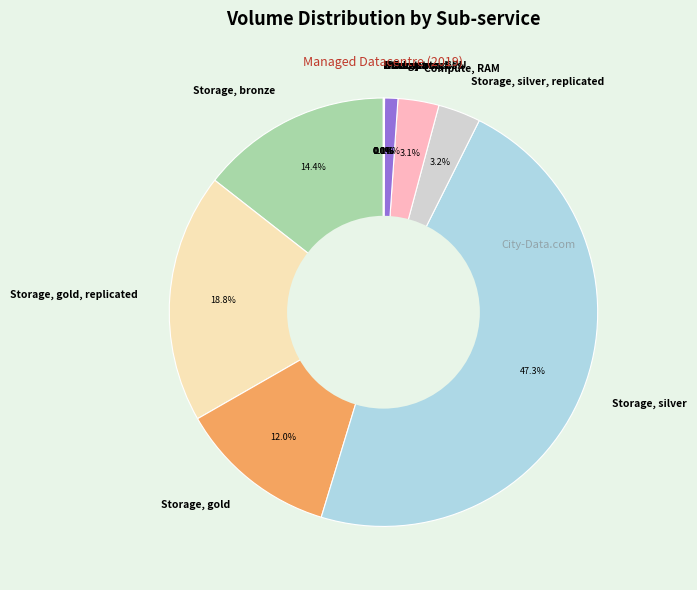

Does Storage, gold represent more than half of the total?

No